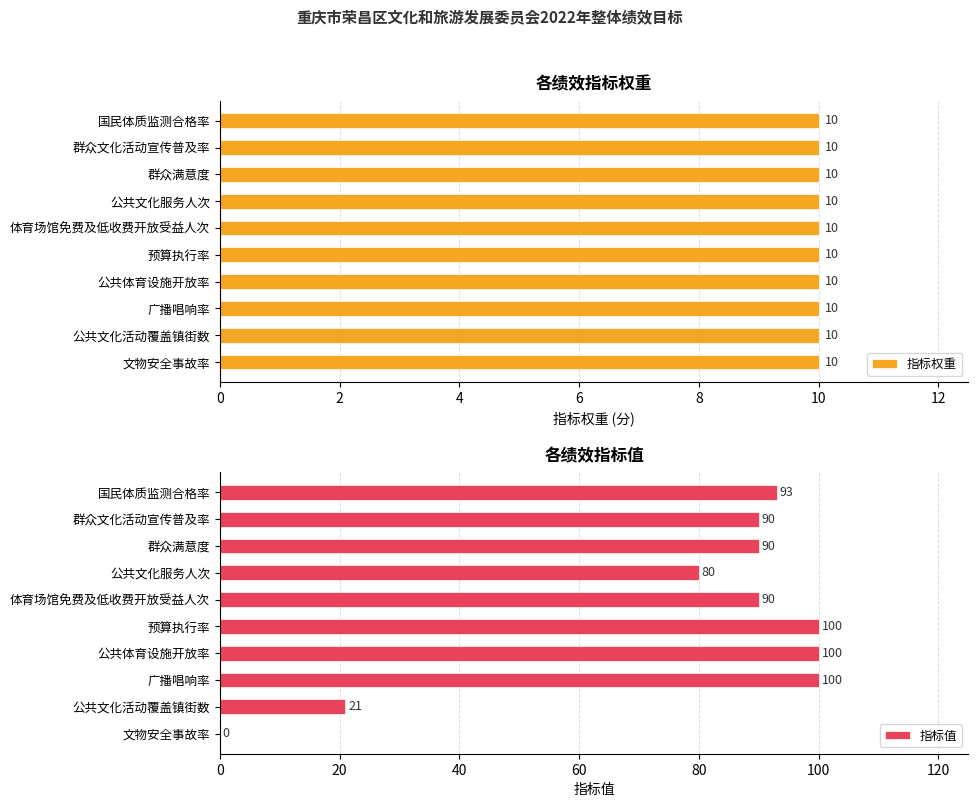

At which label is 指标值 closest to 50?

公共文化活动覆盖镇街数